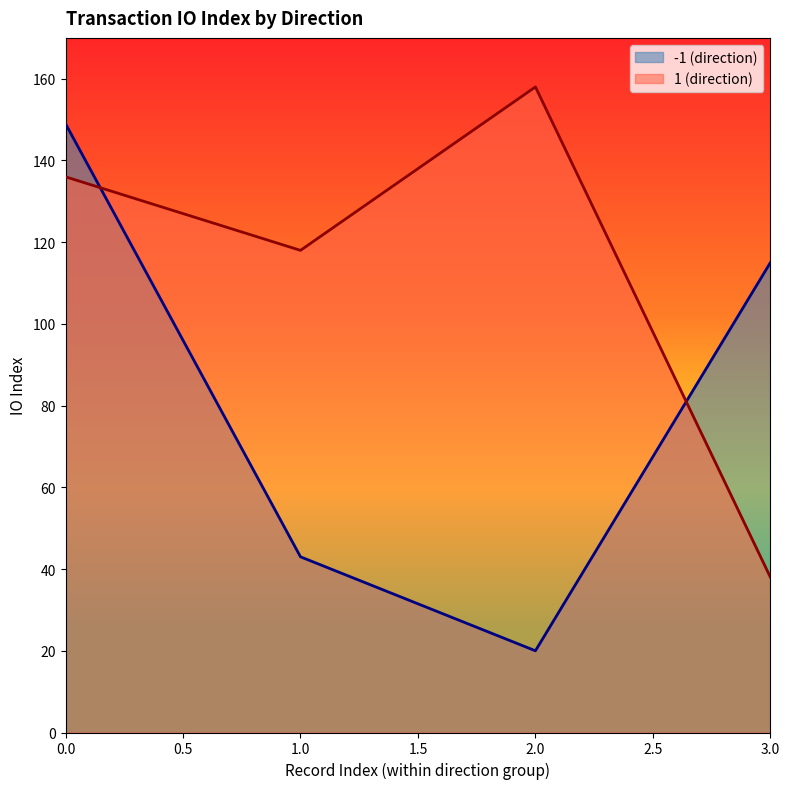

How many categories are shown in the chart?

4